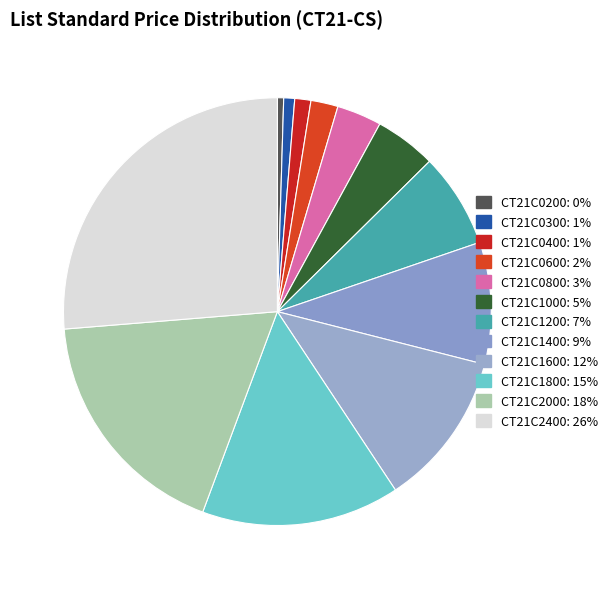

Which category has the biggest portion of the pie?

CT21C2400